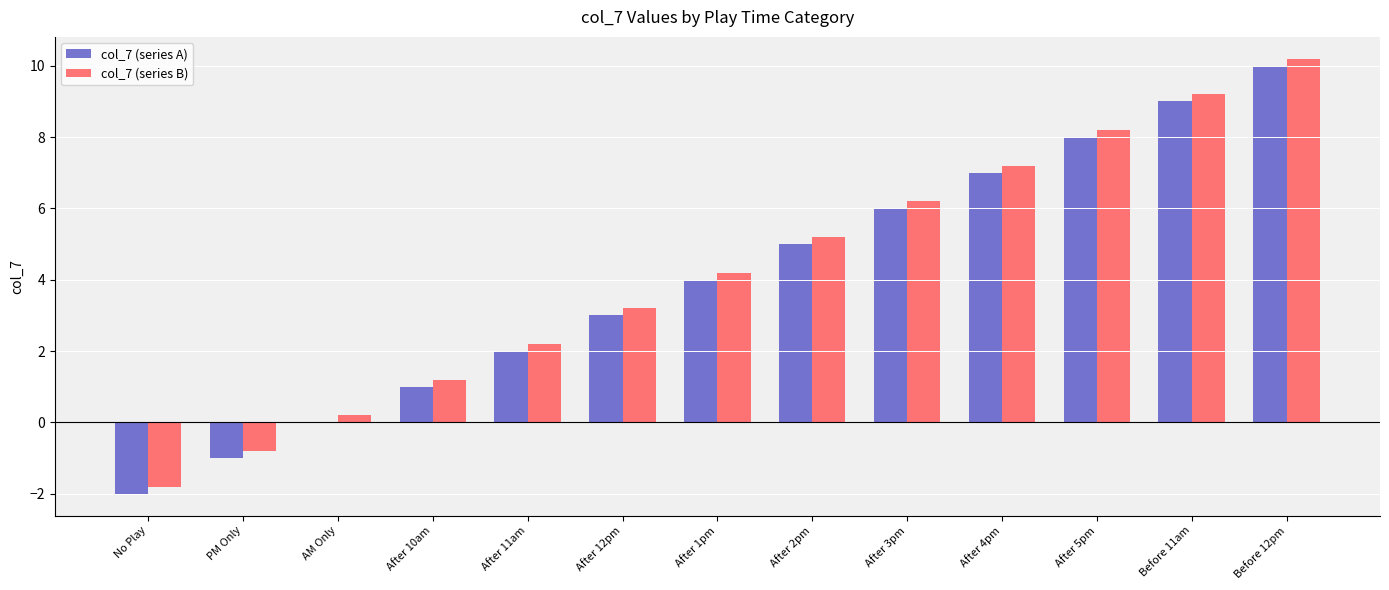

What is the total value across all series at After 11am?

4.2